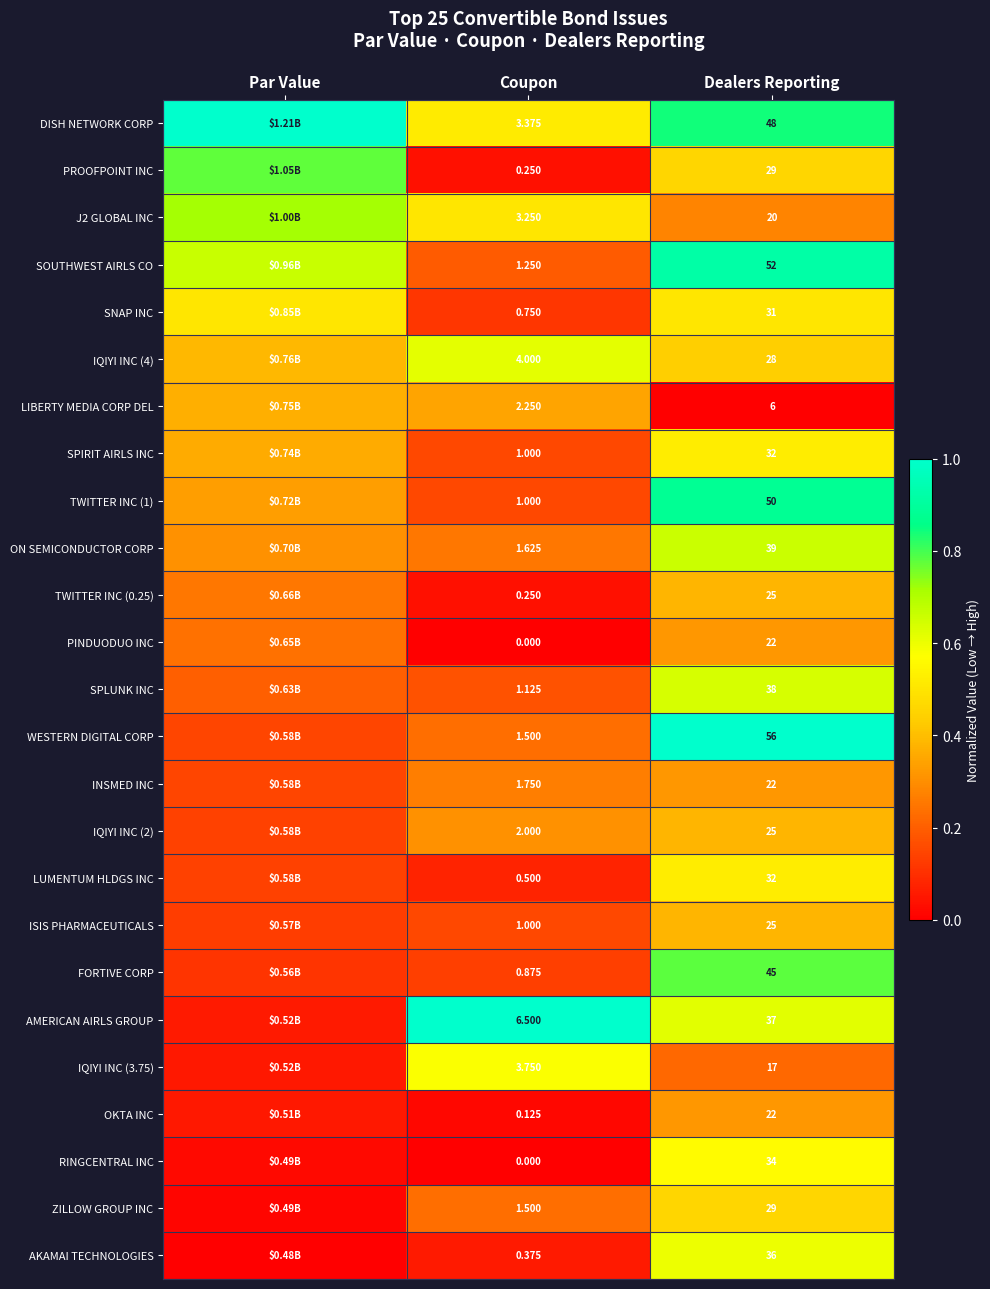

Between Coupon and Dealers Reporting, which series saw the biggest shift?

WESTERN DIGITAL CORP